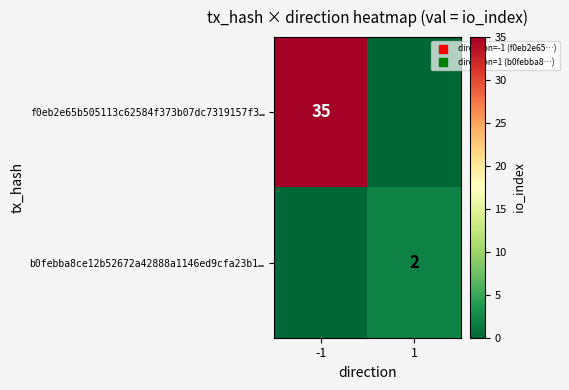

At which label does b0febba8ce12b52672a42888a1146ed9cfa23b1… reach its peak?

1